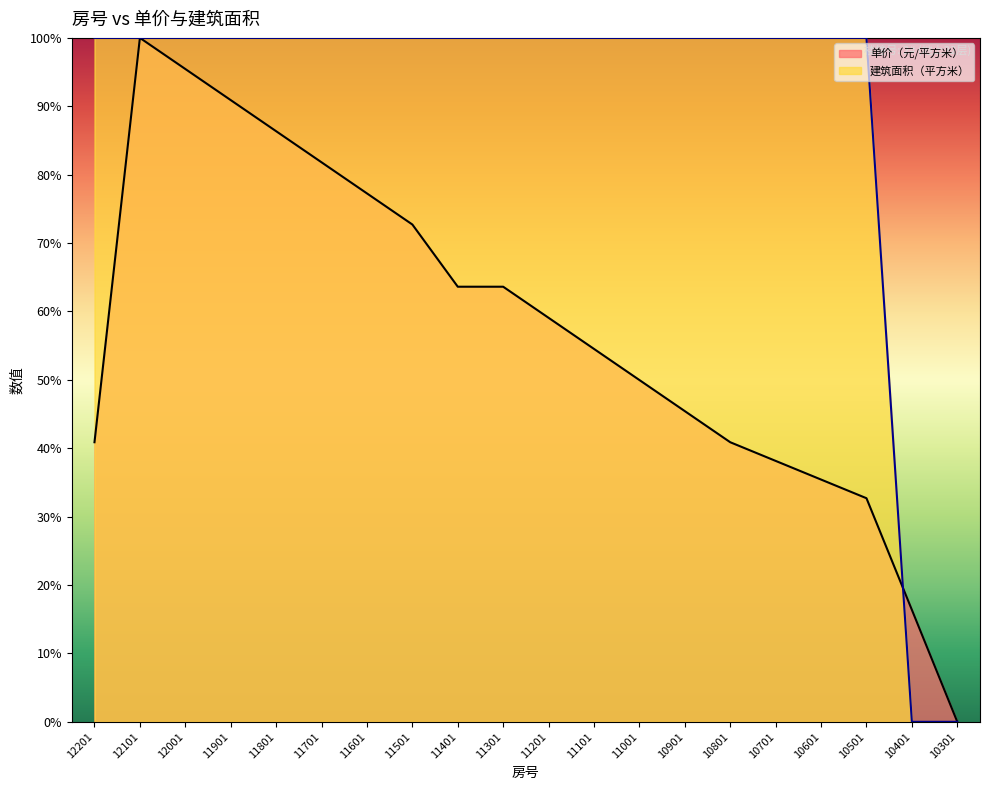

Does the chart display data point markers on the line(s)?

No